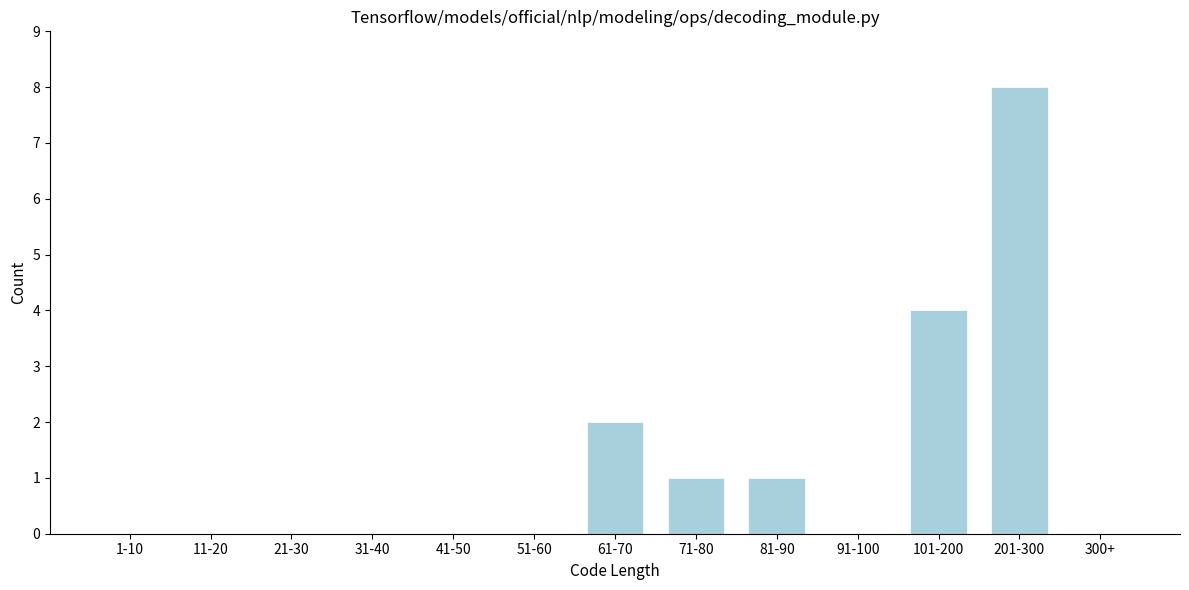

Which category has the highest value across all series?

201-300